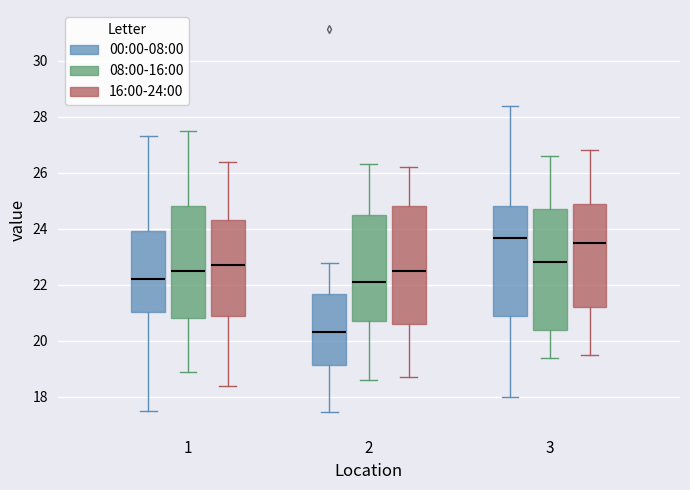

Reading left to right, transcribe this box plot: for each box, give where its median line is, the range the box spans, and where its two whiskers end, as read against the y-axis. The values are not printed on the chart, so give them approximately, as read against the axis.

1 (00:00-08:00): median 22.2, box 21.0 to 24.0, whiskers 17.6 to 27.4
1 (08:00-16:00): median 22.6, box 20.8 to 24.8, whiskers 19.0 to 27.6
1 (16:00-24:00): median 22.8, box 21.0 to 24.4, whiskers 18.4 to 26.4
2 (00:00-08:00): median 20.4, box 19.2 to 21.6, whiskers 17.4 to 22.8
2 (08:00-16:00): median 22.2, box 20.8 to 24.6, whiskers 18.6 to 26.4
2 (16:00-24:00): median 22.6, box 20.6 to 24.8, whiskers 18.8 to 26.2
3 (00:00-08:00): median 23.6, box 20.8 to 24.8, whiskers 18.0 to 28.4
3 (08:00-16:00): median 22.8, box 20.4 to 24.8, whiskers 19.4 to 26.6
3 (16:00-24:00): median 23.6, box 21.2 to 25.0, whiskers 19.6 to 26.8